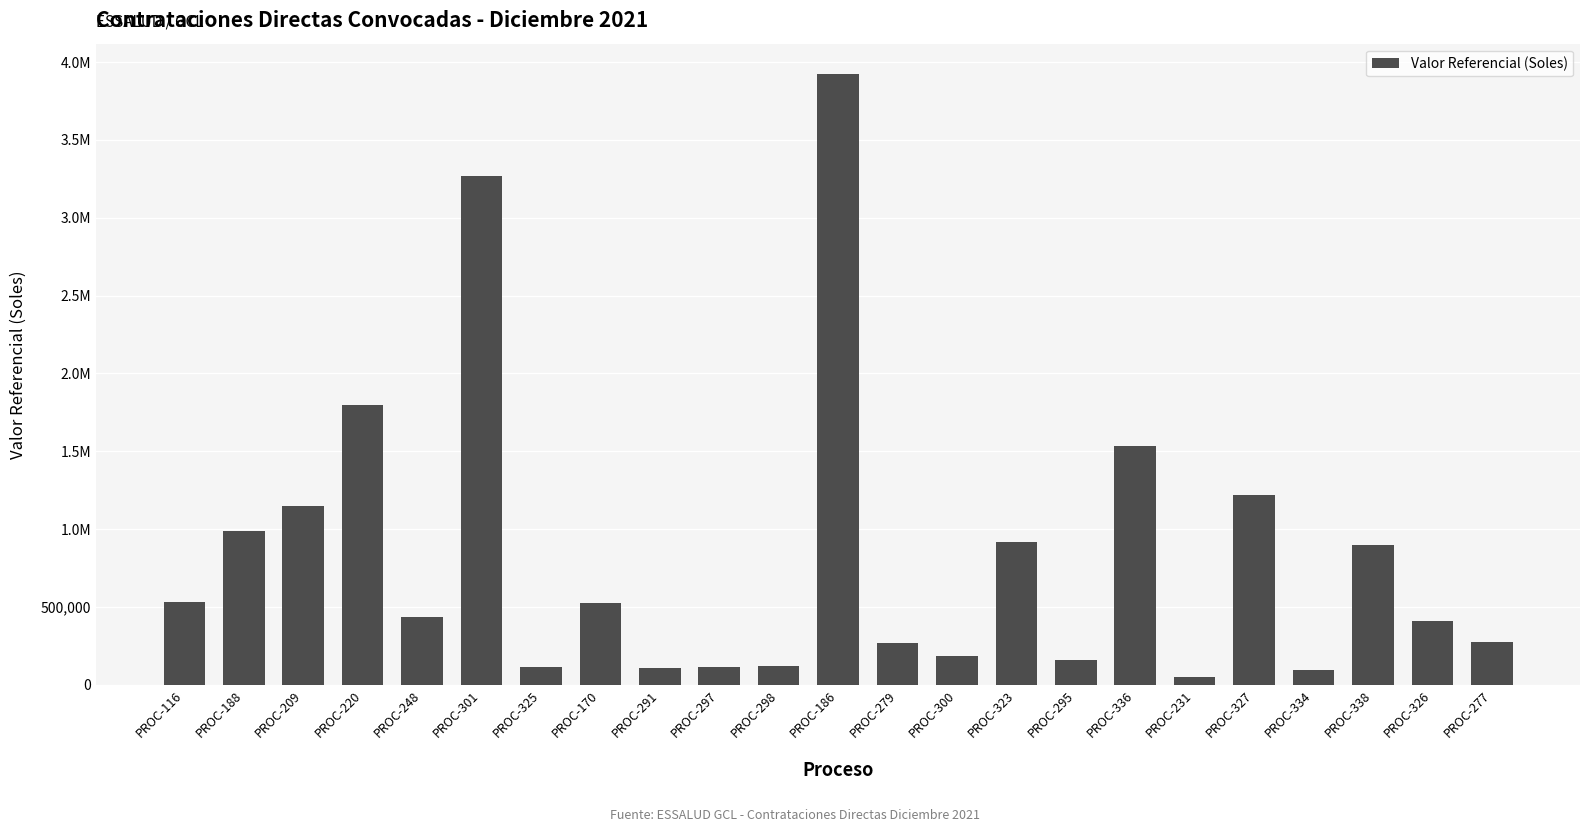

Are the bars horizontal?

No